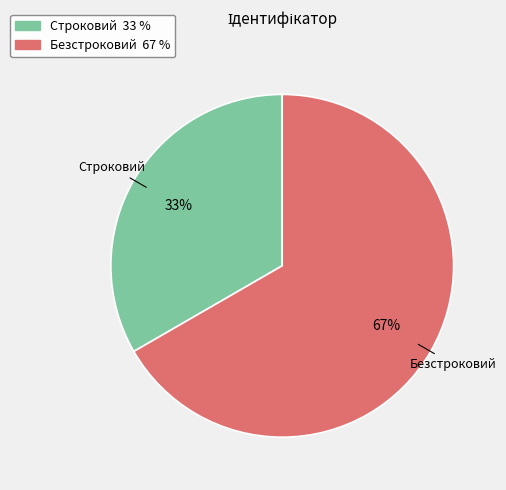

Combined, do Безстроковий and Строковий account for over 50%?

Yes